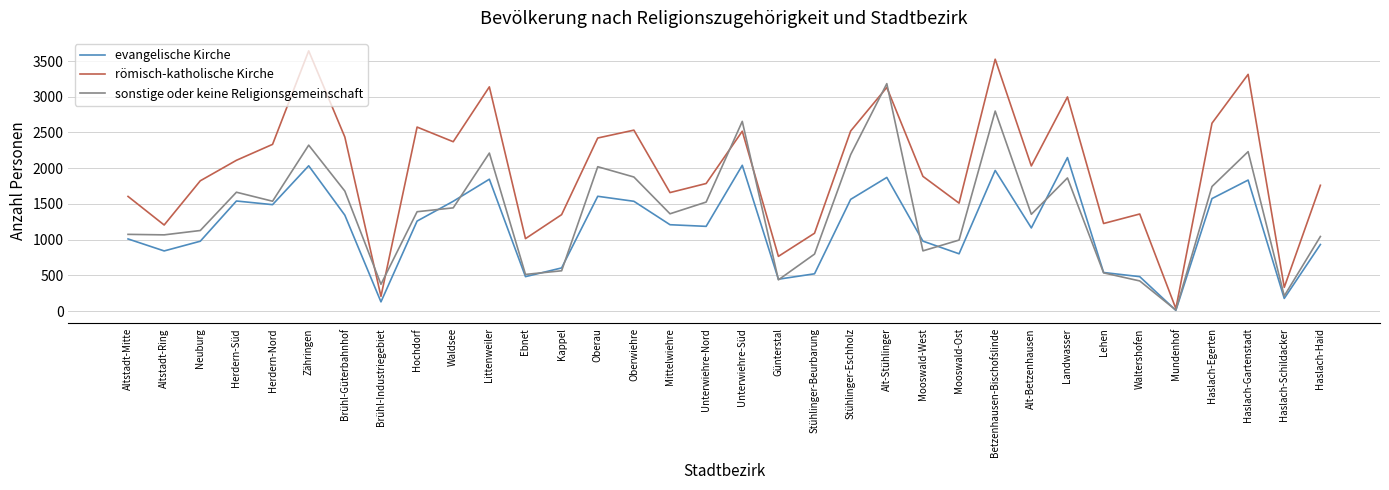

The value of evangelische Kirche at Altstadt-Ring is 841. True or false?

True